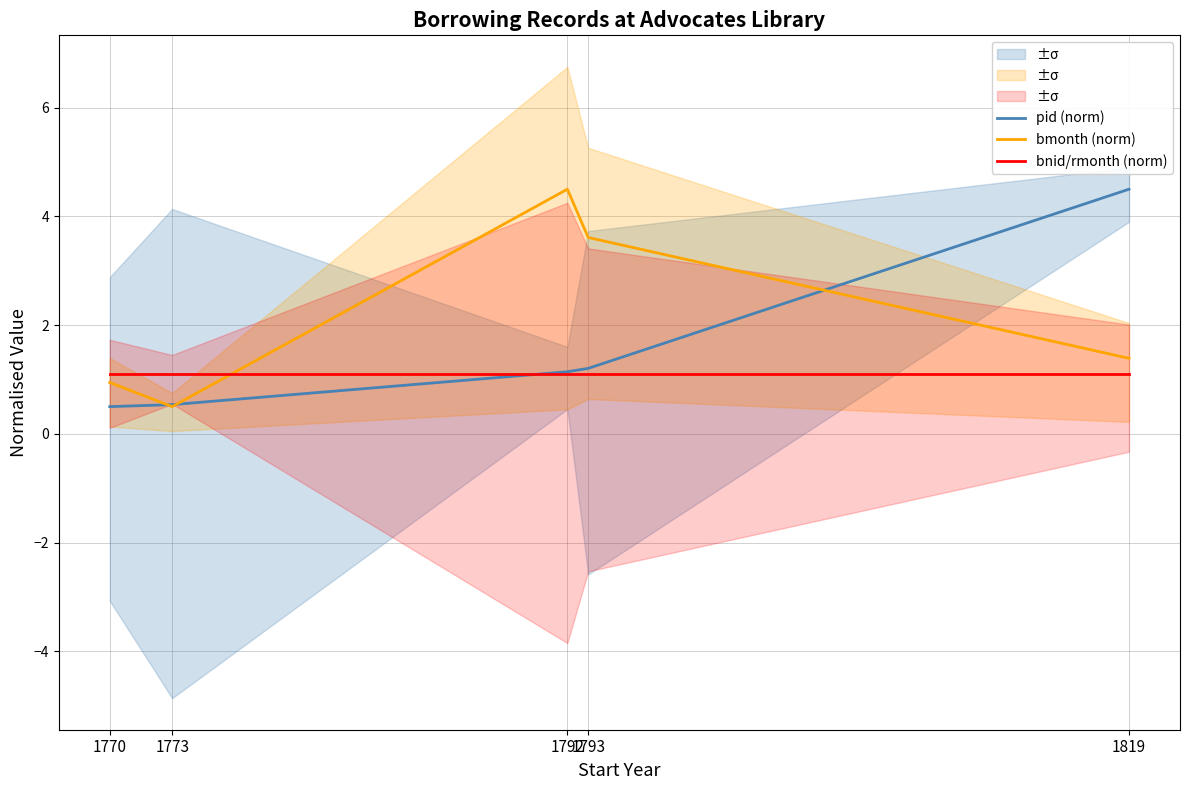

How many lines are shown in the chart?

3